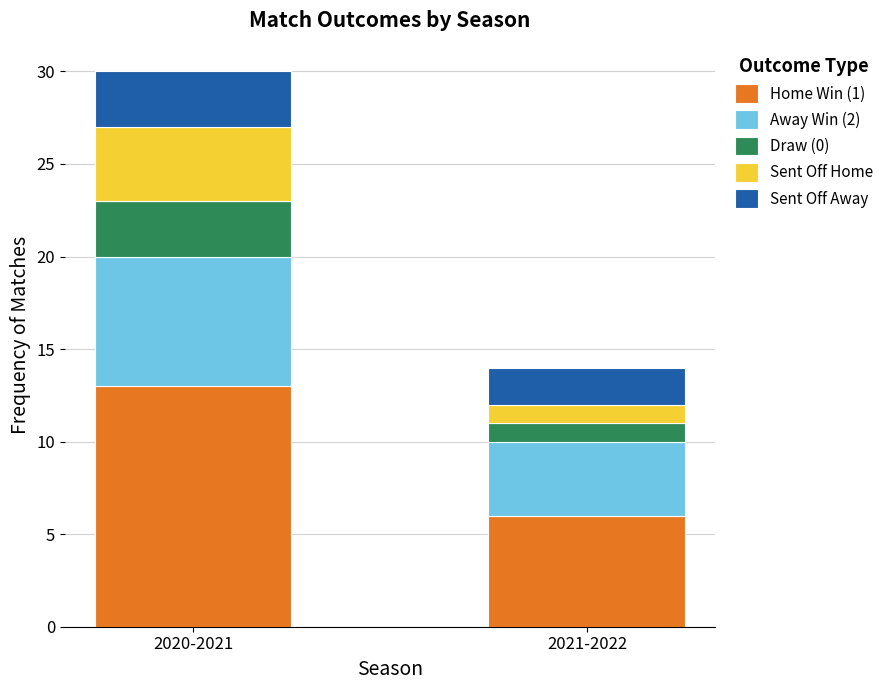

Count the number of categories in the chart.

2